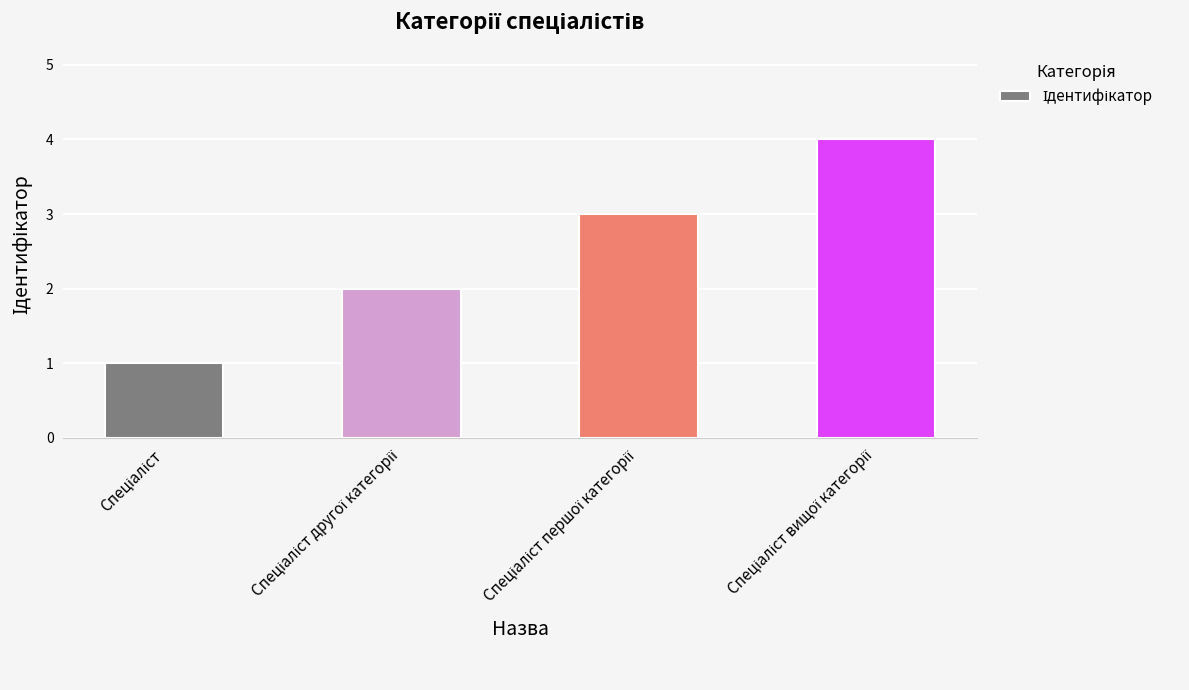

What is the greatest value displayed?

4